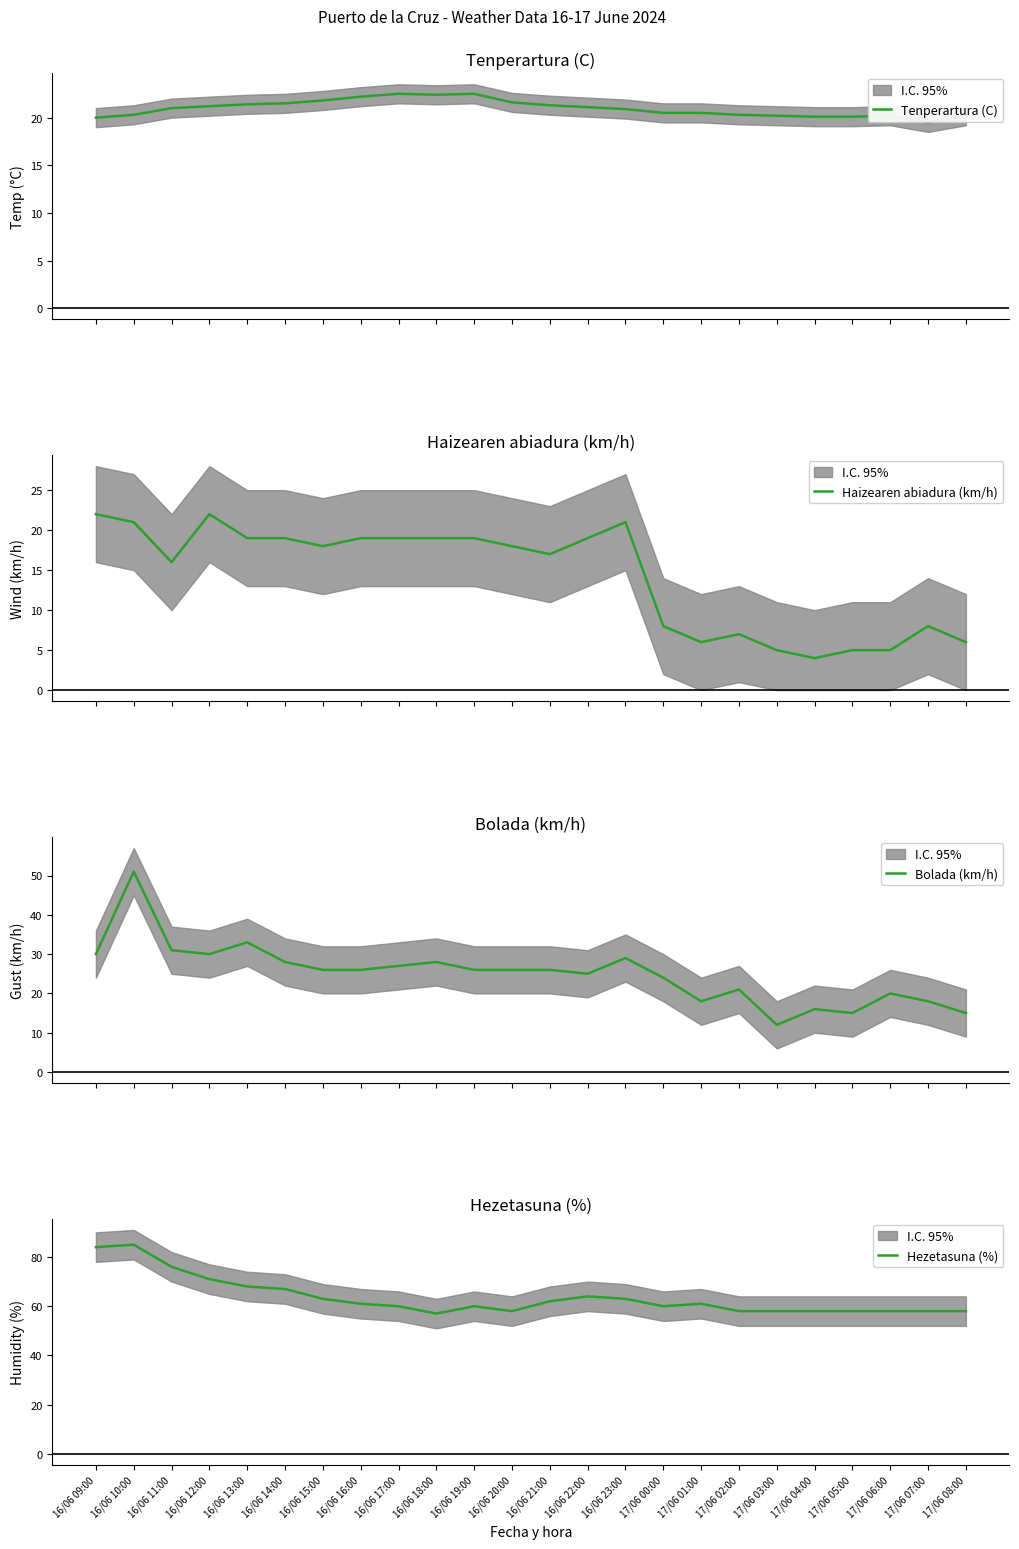

At which category is the sum across all series the highest?

16/06 10:00